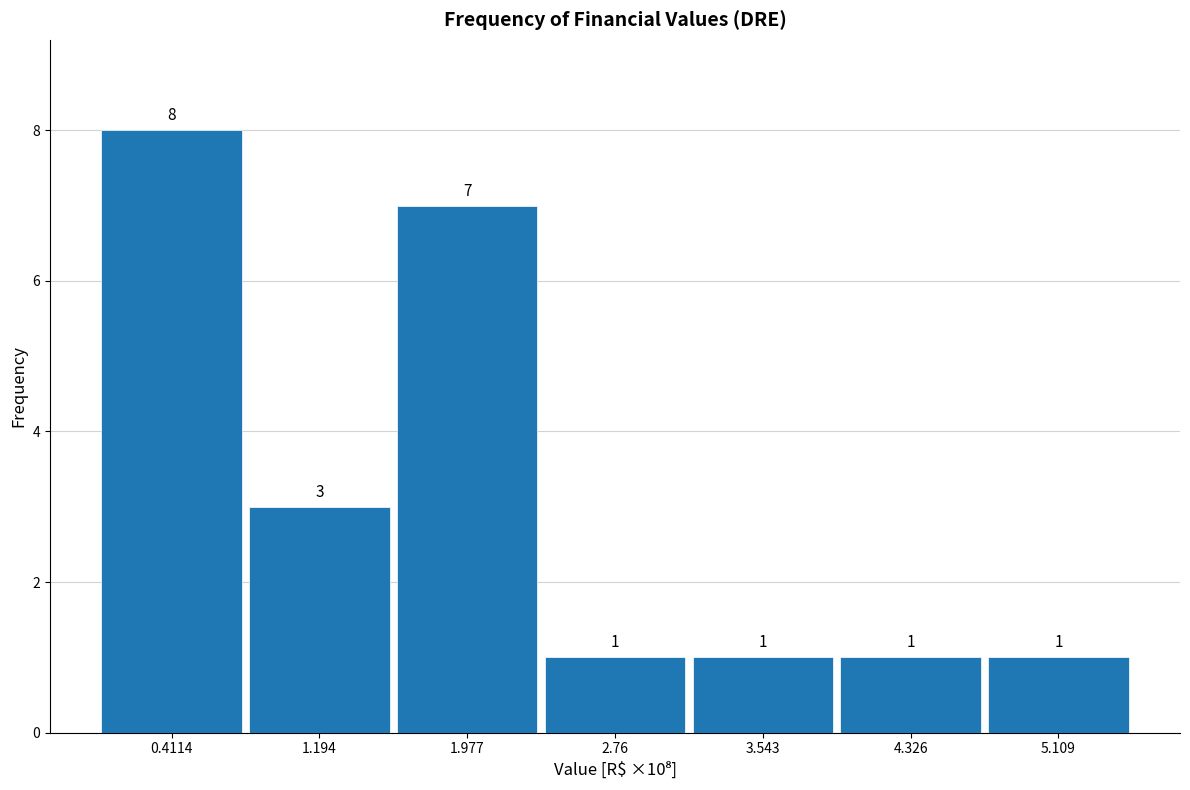

Reading left to right, what are all the values shown in this chart?

8	3	7	1	1	1	1